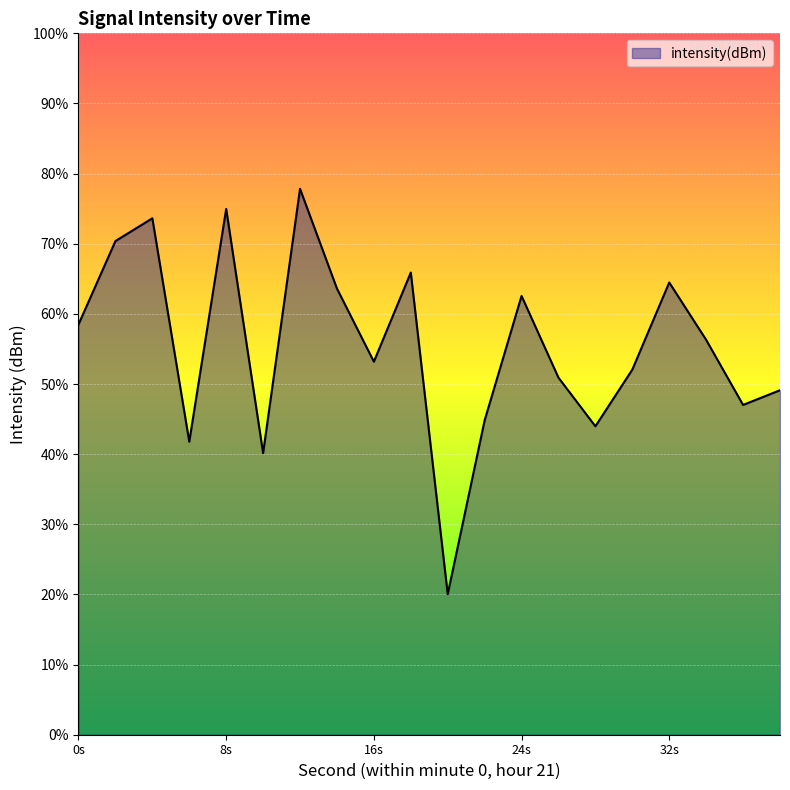

The chart shows a value of -122.3 at 36. True or false?

True